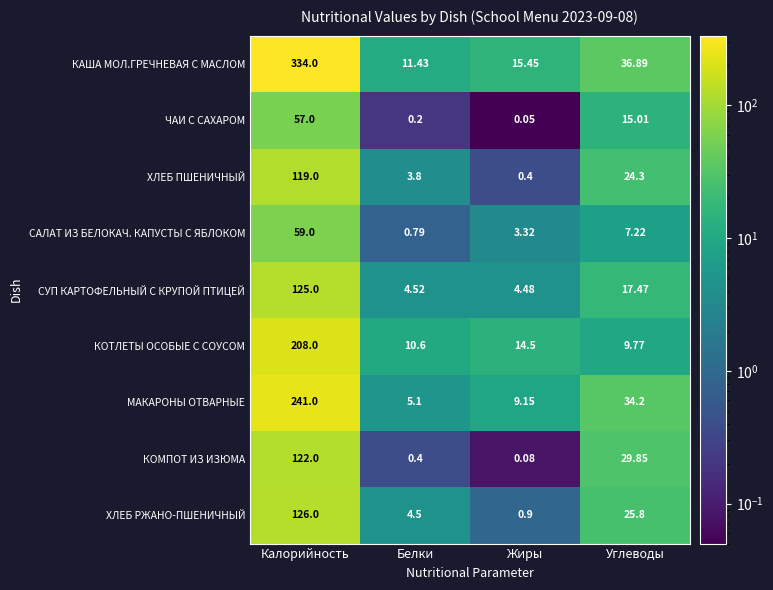

Rank the series at Углеводы from highest to lowest value.

КАША МОЛ.ГРЕЧНЕВАЯ С МАСЛОМ, МАКАРОНЫ ОТВАРНЫЕ, КОМПОТ ИЗ ИЗЮМА, ХЛЕБ РЖАНО-ПШЕНИЧНЫЙ, ХЛЕБ ПШЕНИЧНЫЙ, СУП КАРТОФЕЛЬНЫЙ С КРУПОЙ ПТИЦЕЙ, ЧАИ С САХАРОМ, КОТЛЕТЫ ОСОБЫЕ С СОУСОМ, САЛАТ ИЗ БЕЛОКАЧ. КАПУСТЫ С ЯБЛОКОМ